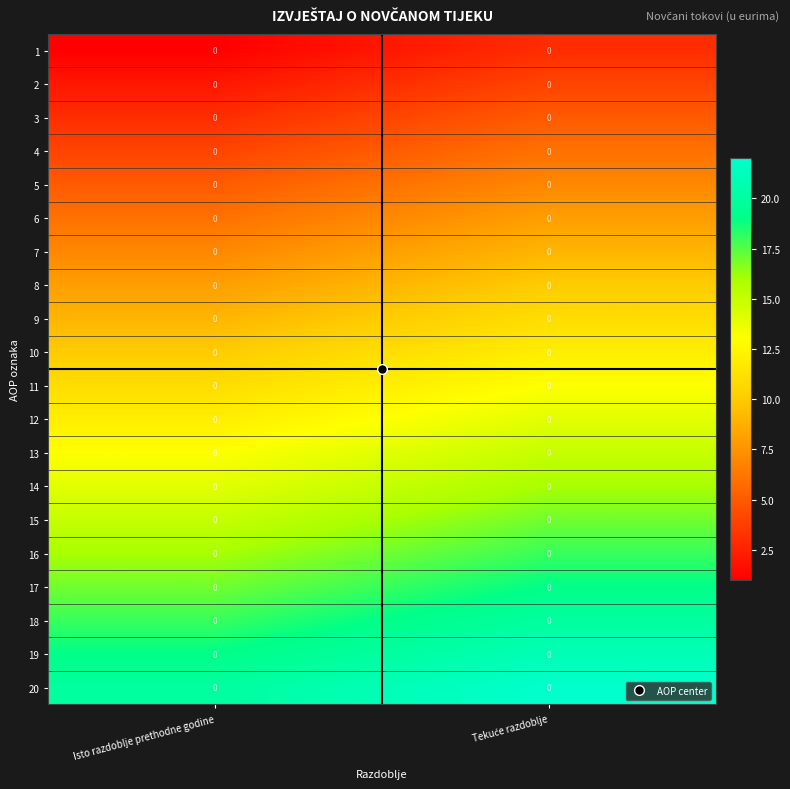

How many series are shown in this chart?

20